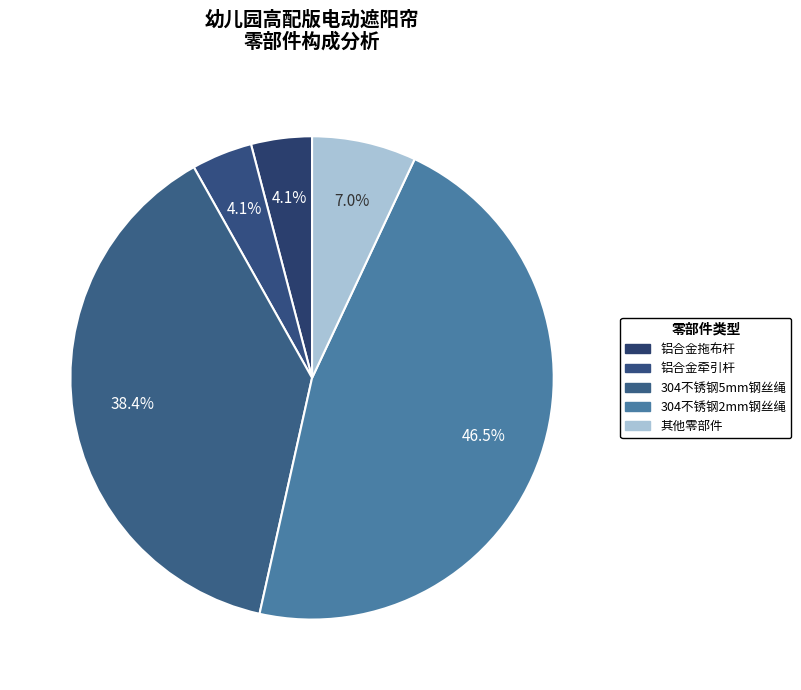

Which category has the smallest portion of the pie?

铝合金牵引杆